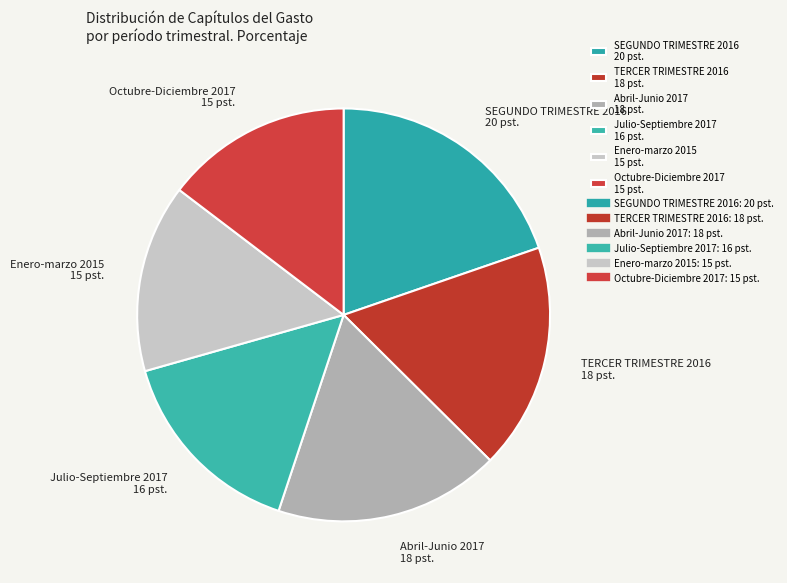

What is the largest slice in the pie chart?

SEGUNDO TRIMESTRE 2016